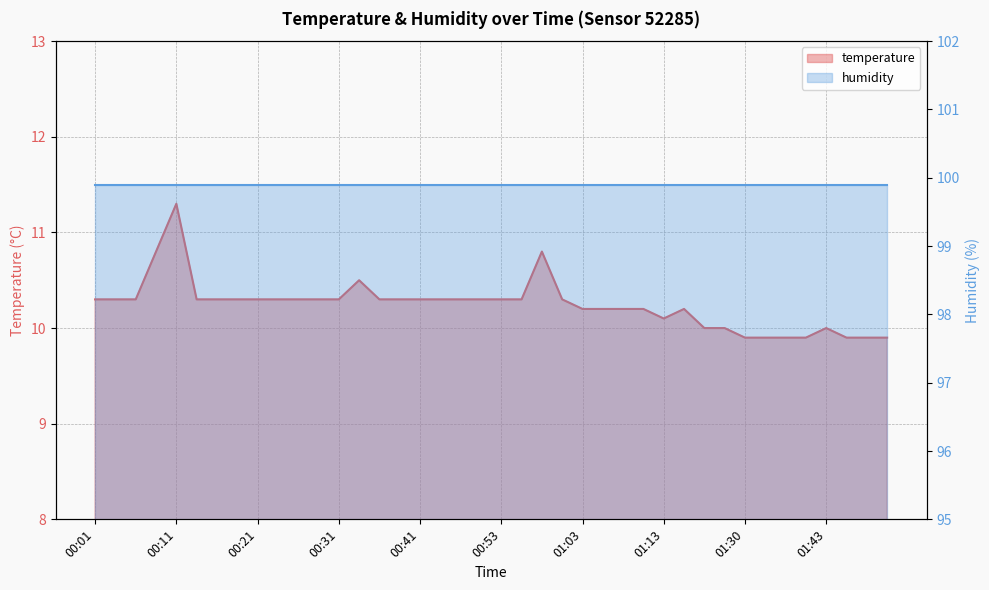

True or false: the data shows 10.3 at 00:21.

True